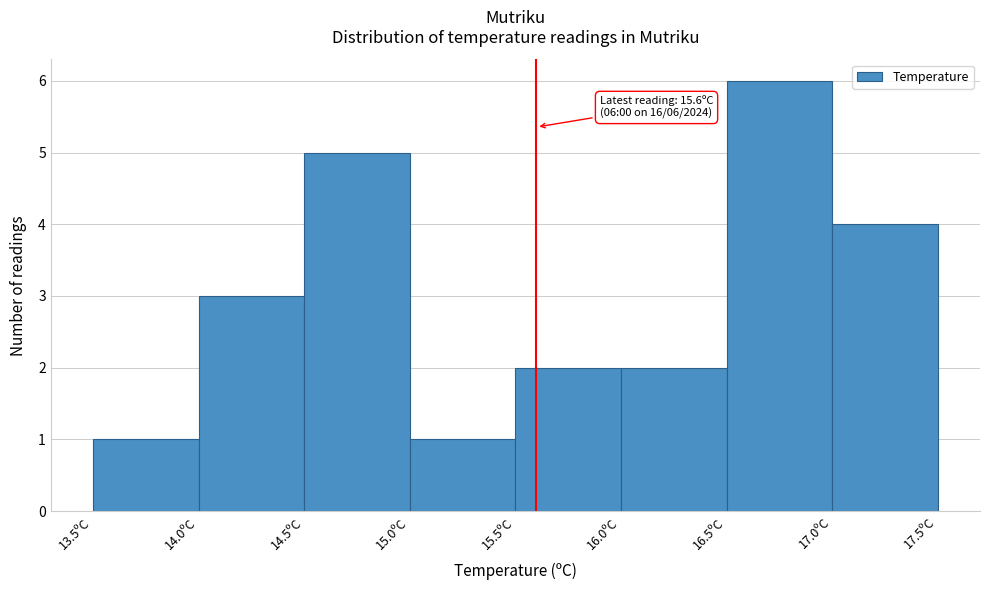

Which range on the x-axis has the tallest bar?

16.5 to 17.0